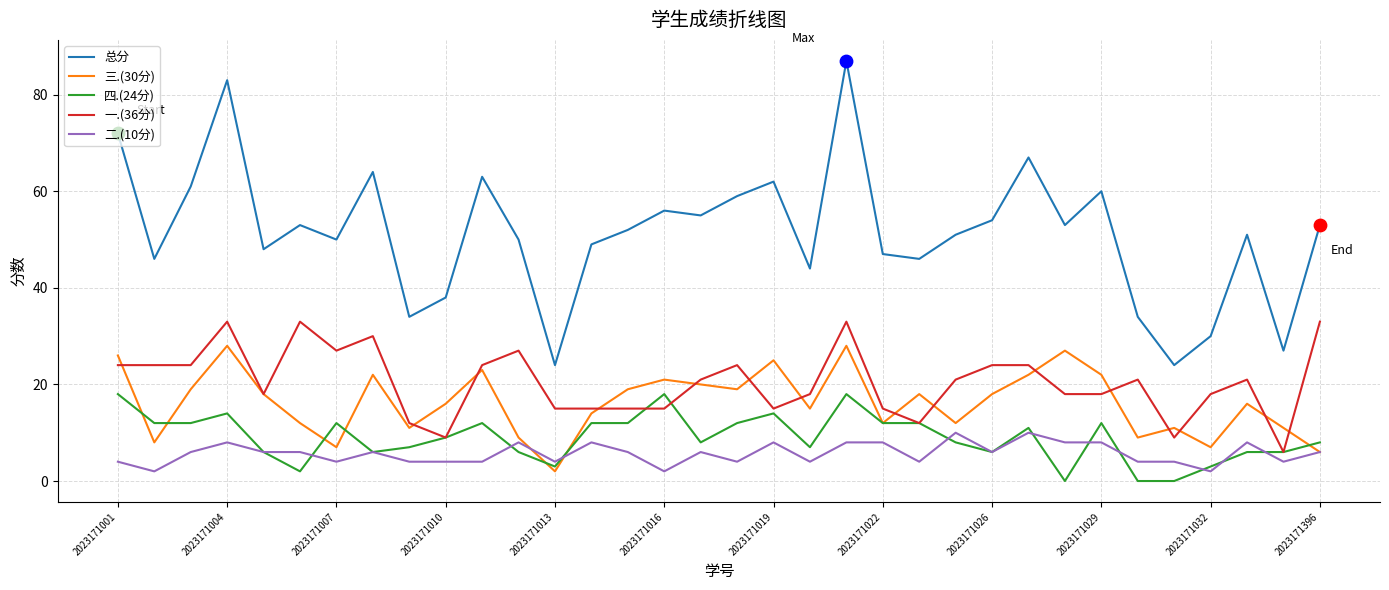

Which series has the largest total across all categories?

总分